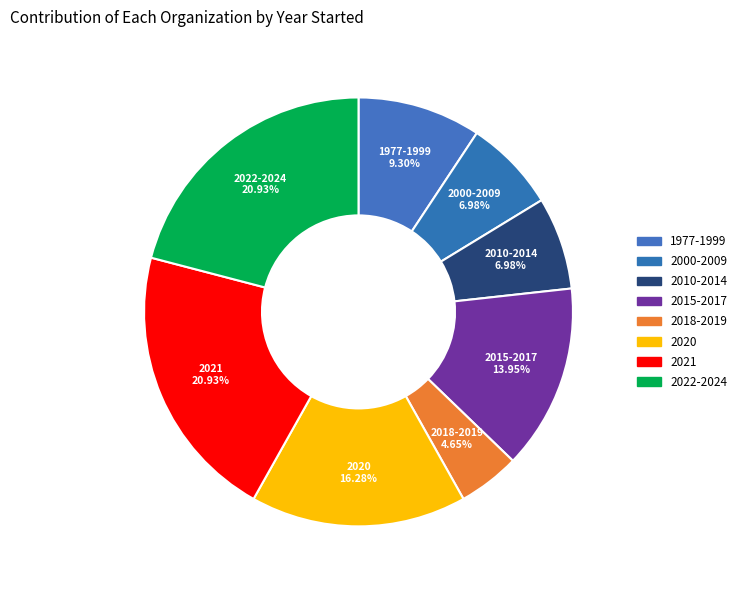

What percentage is the 2020 slice, to the nearest percent?

16%